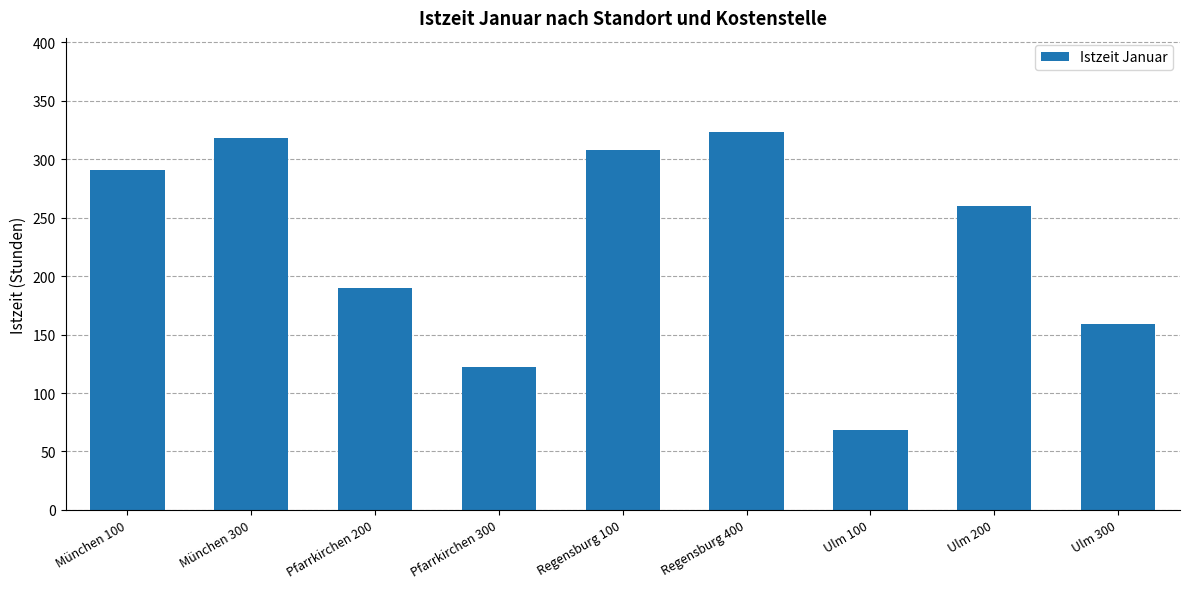

What is the maximum value shown in the chart?

323